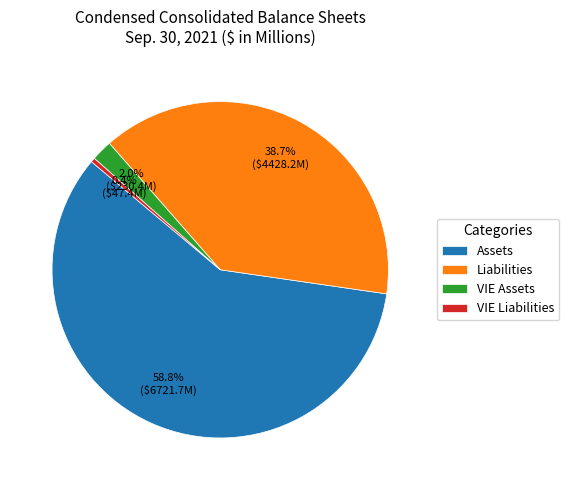

What is the largest slice in the pie chart?

Assets